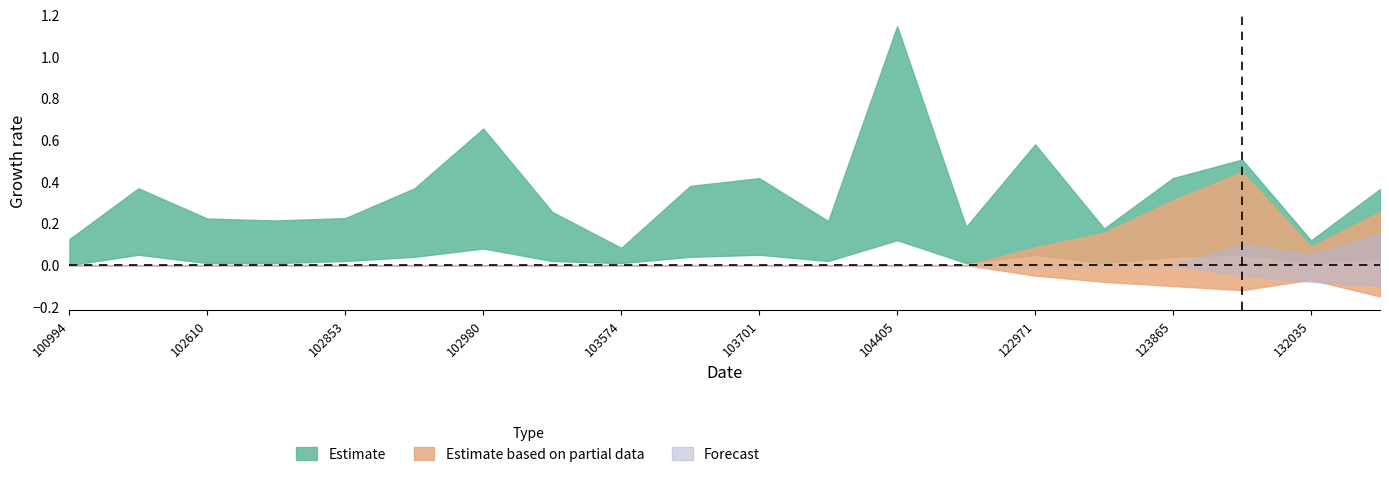

Which series has the widest spread of values?

Estimate